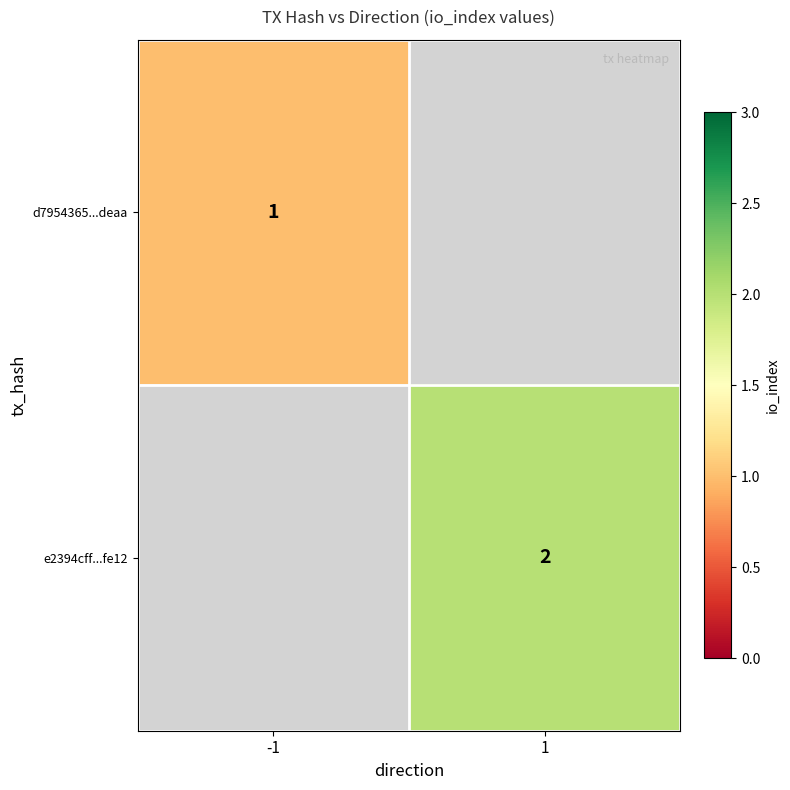

At how many categories does at least one series exceed 1?

1